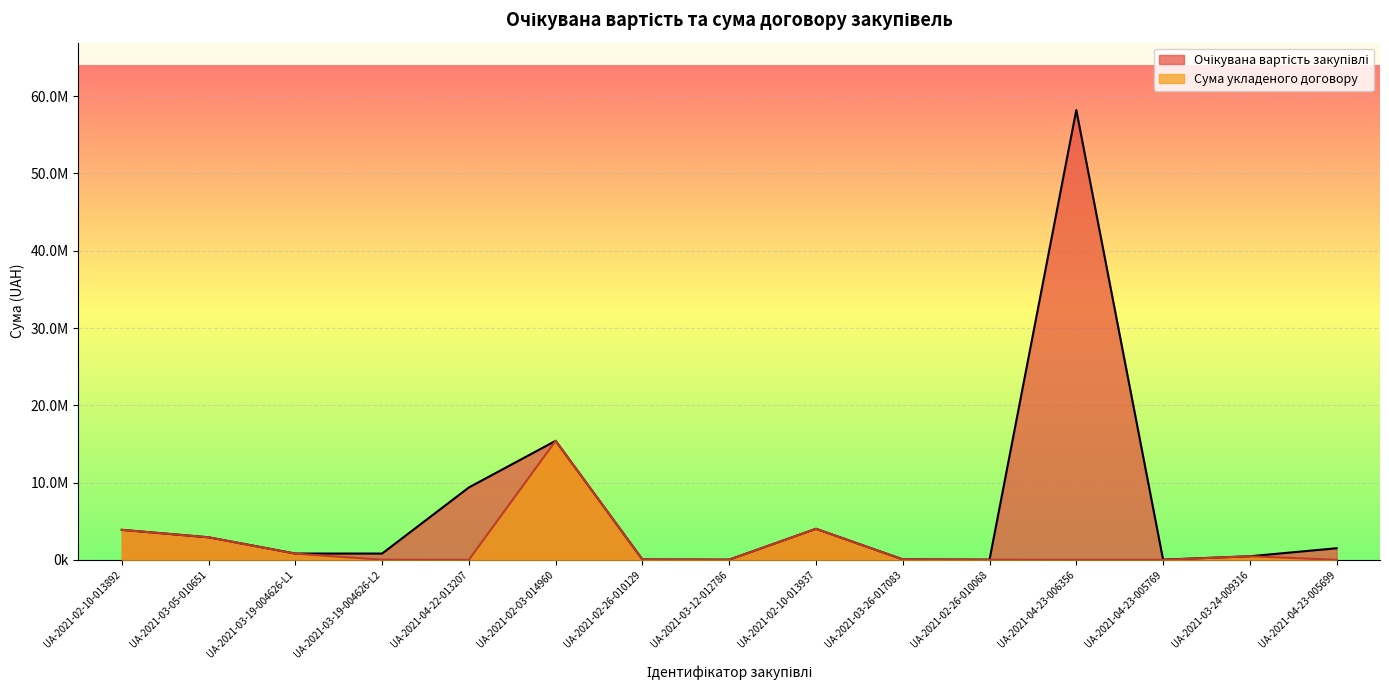

The Очікувана вартість закупівлі series shows 688595.7 at UA-2021-03-05-010651. True or false?

False